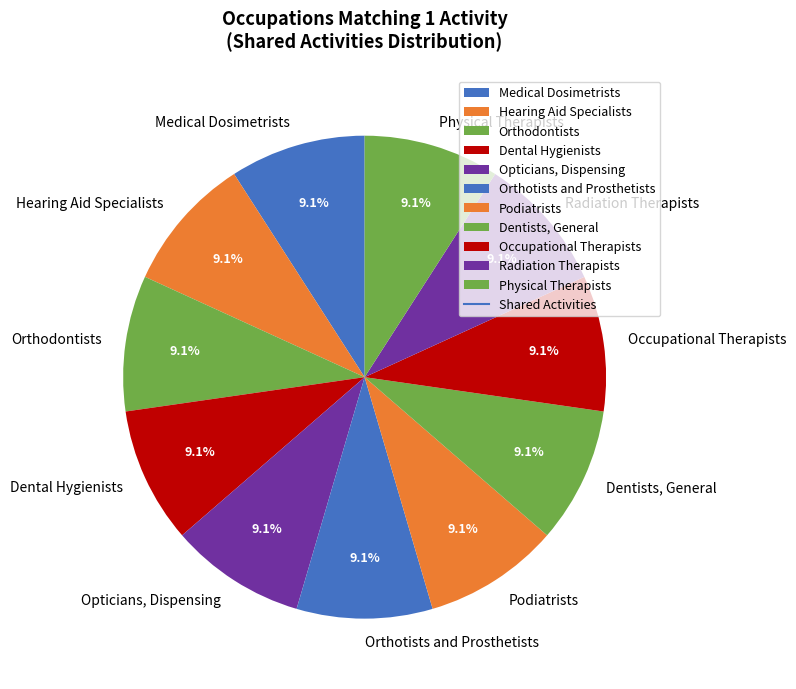

To the nearest percent, what is the average slice percentage?

9%